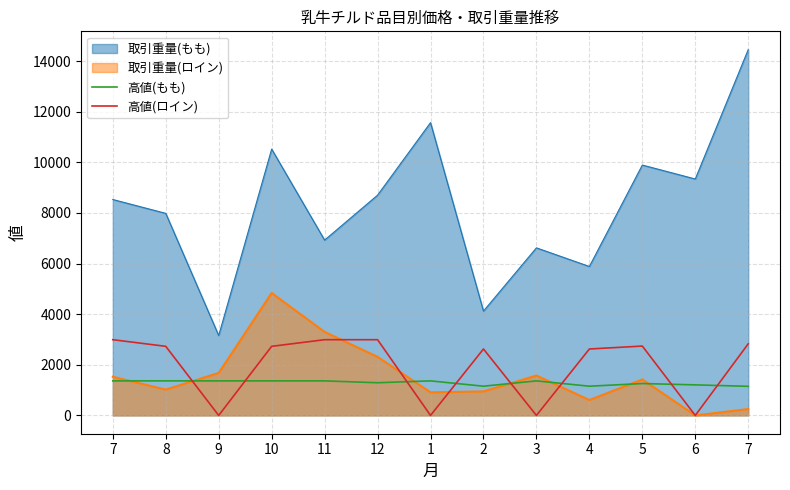

What is the sum of all 高値(ロイン) values?

25257.8